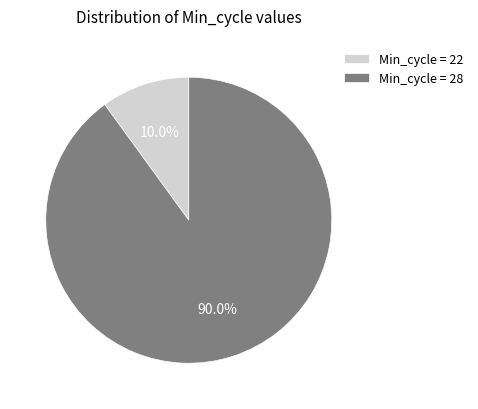

Is there a majority slice in this chart?

Yes